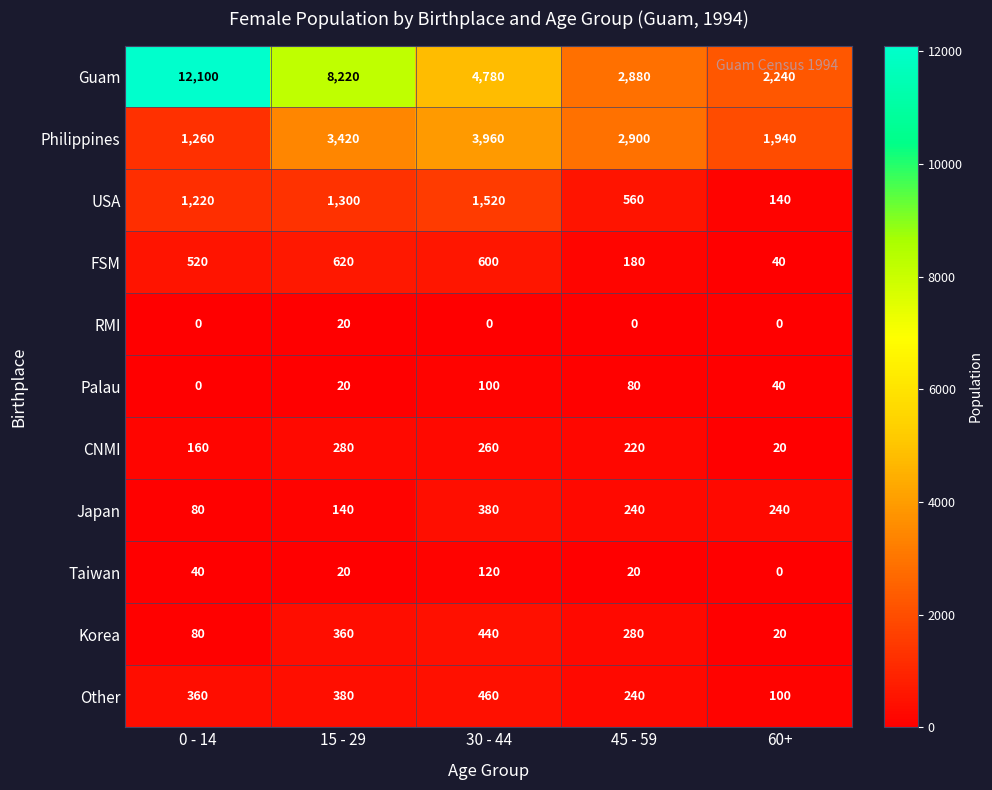

Rank the categories by Palau value from lowest to highest.

0 - 14, 15 - 29, 60+, 45 - 59, 30 - 44